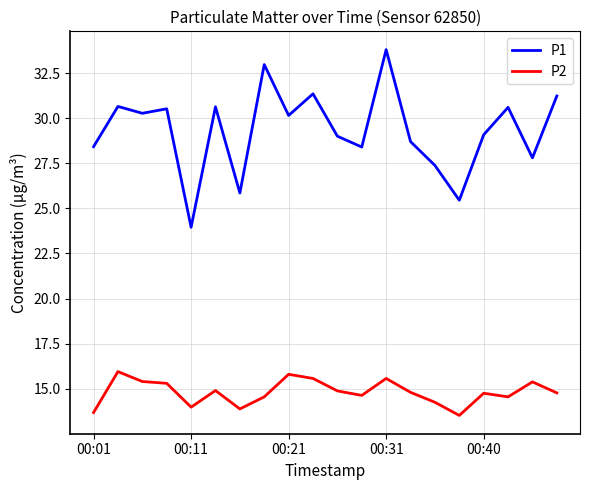

What is the sum of all P2 values?

296.1